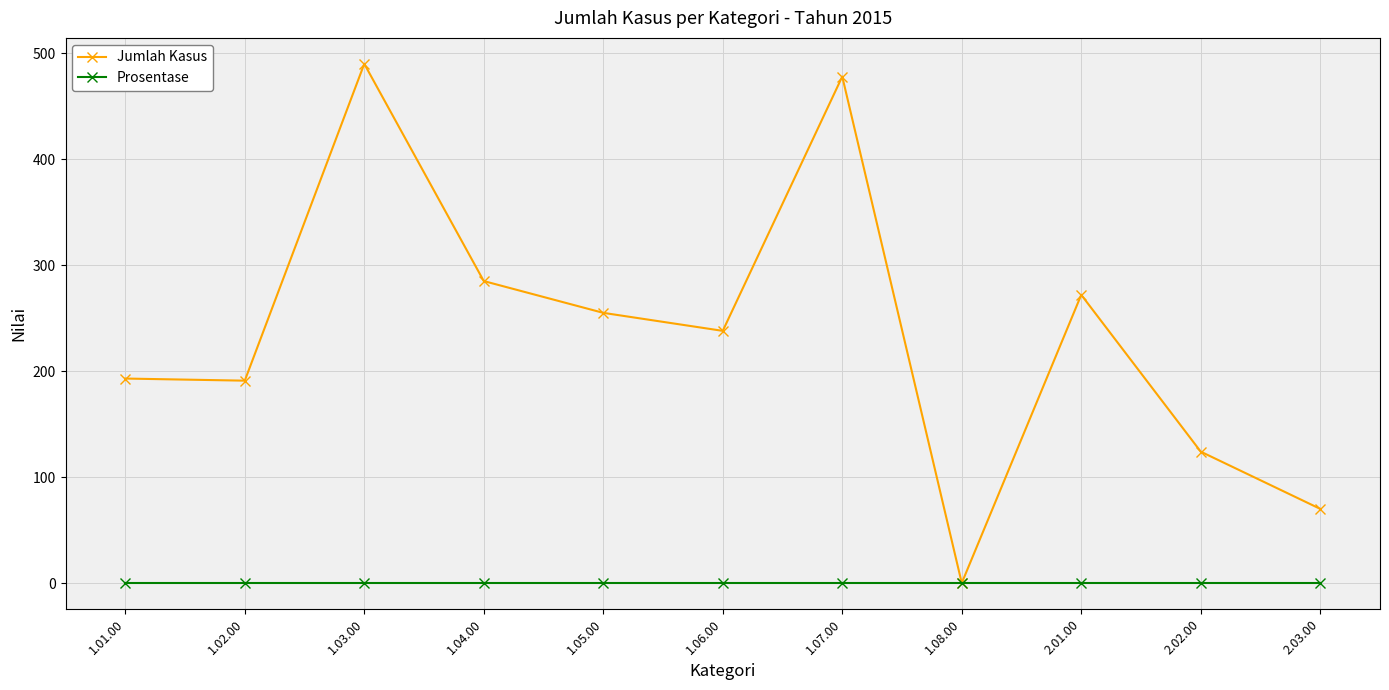

True or false: Prosentase has a value of 0 at 1.02.00.

True